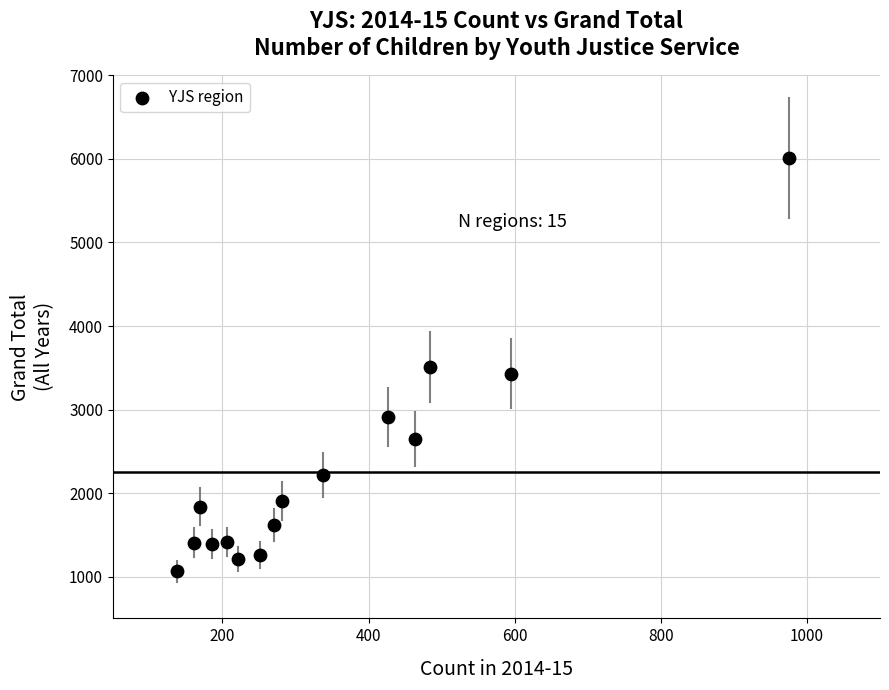

What is the range of Y values (max minus min)?

4951